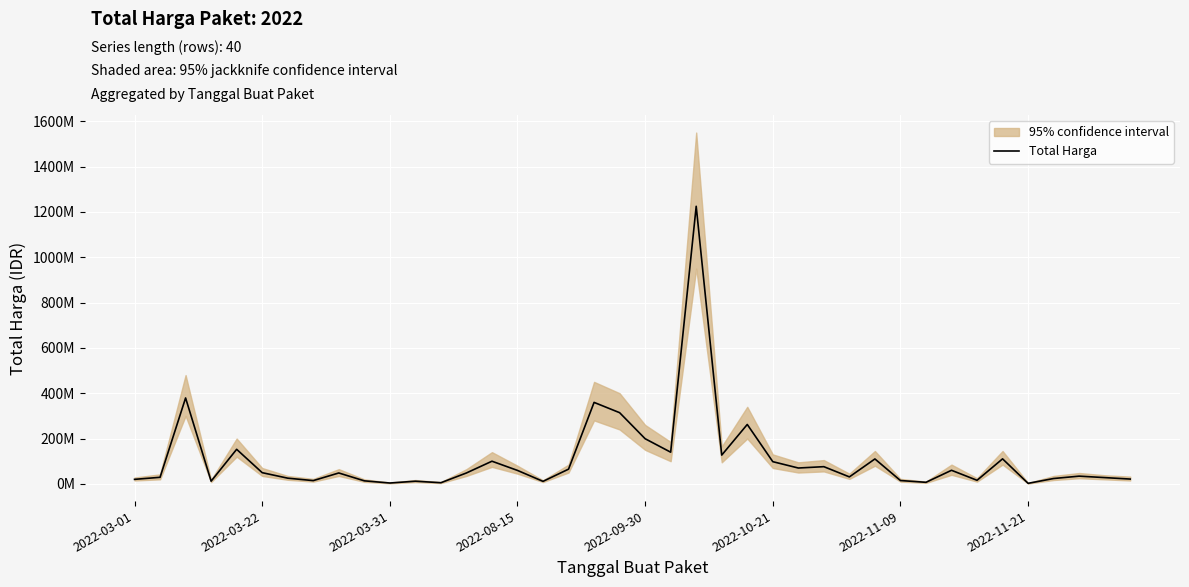

What is the difference between the maximum and minimum values?

1222286250